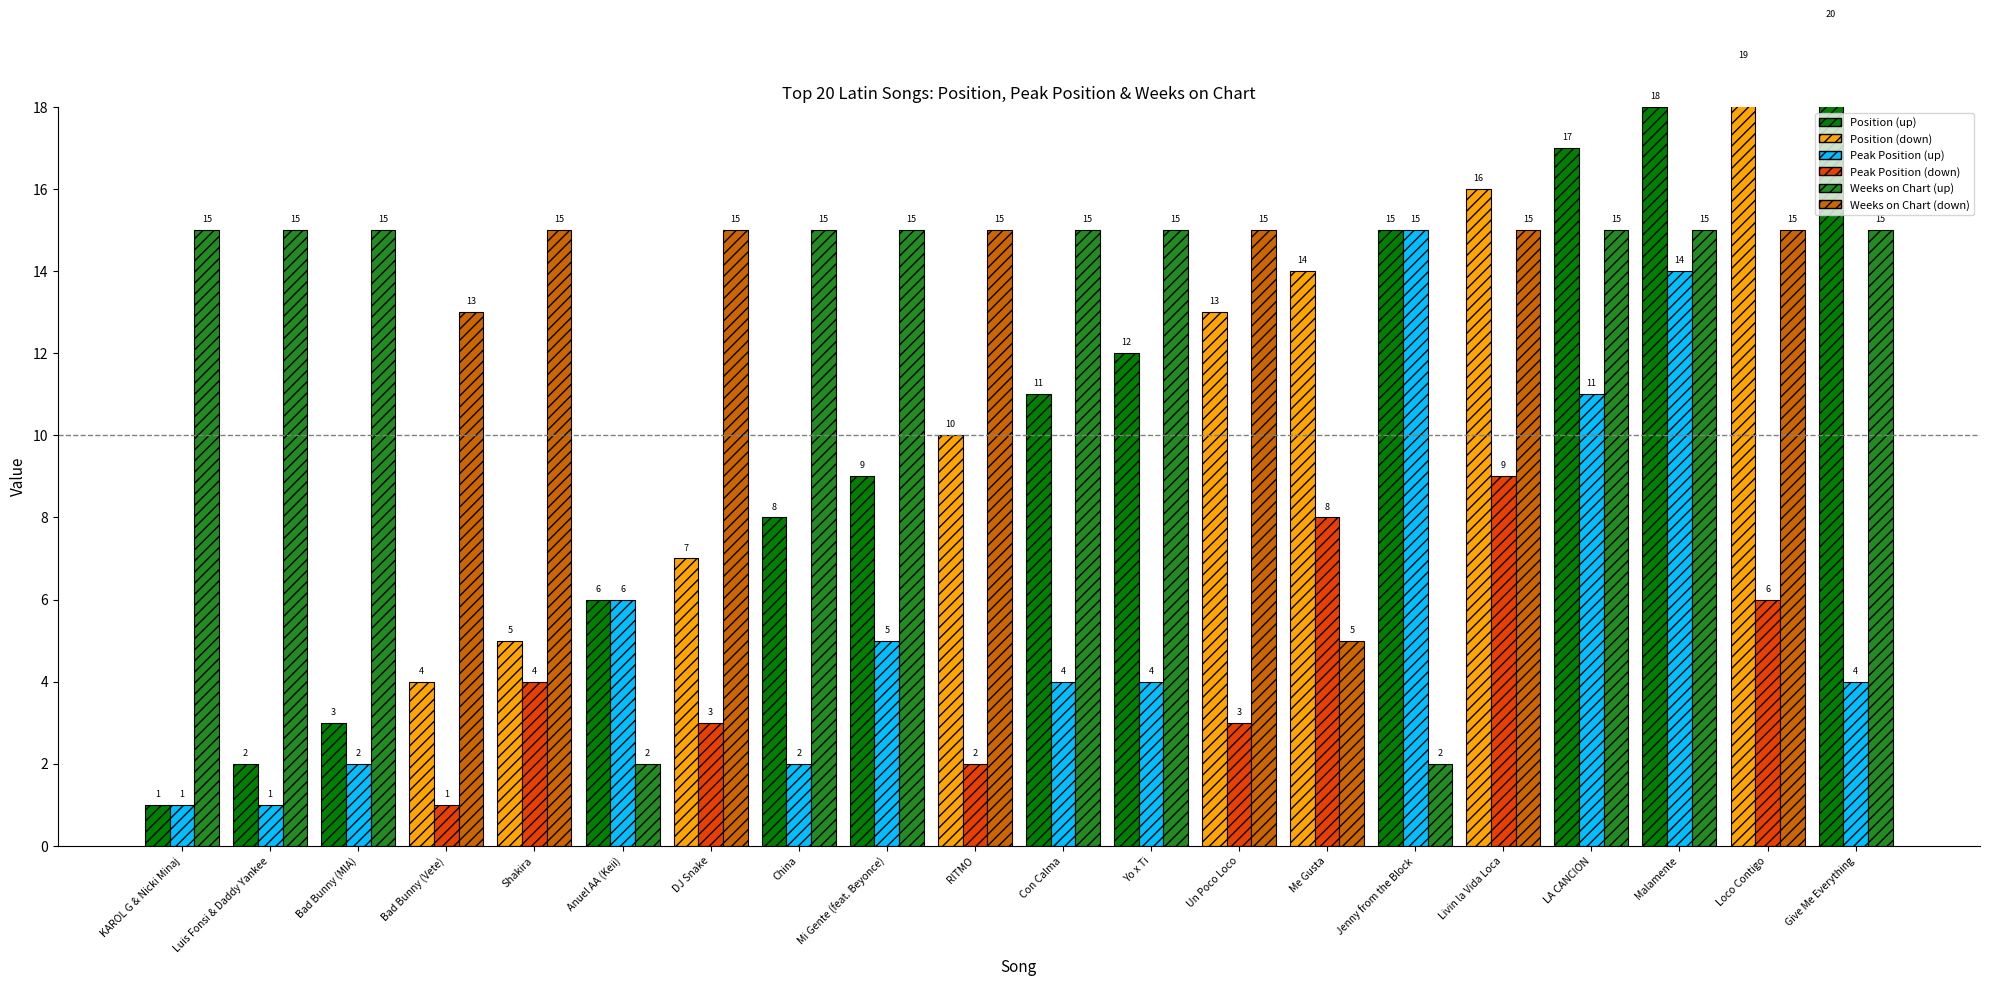

What is the sum of all Position values?

210